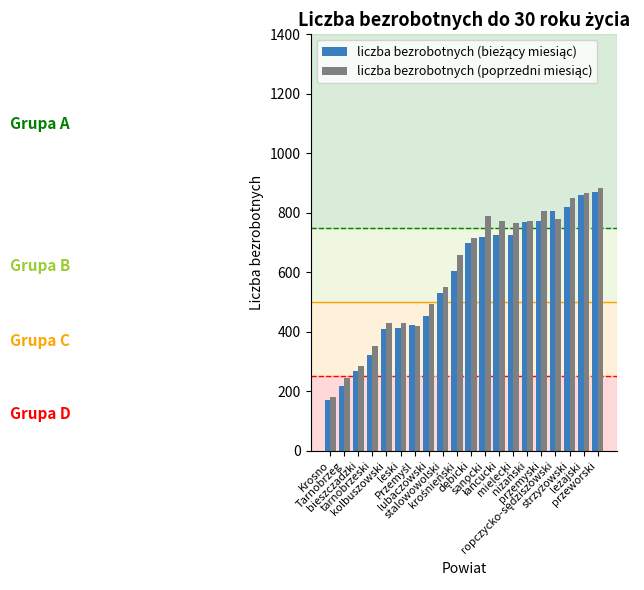

At how many categories does at least one series exceed 479?

13